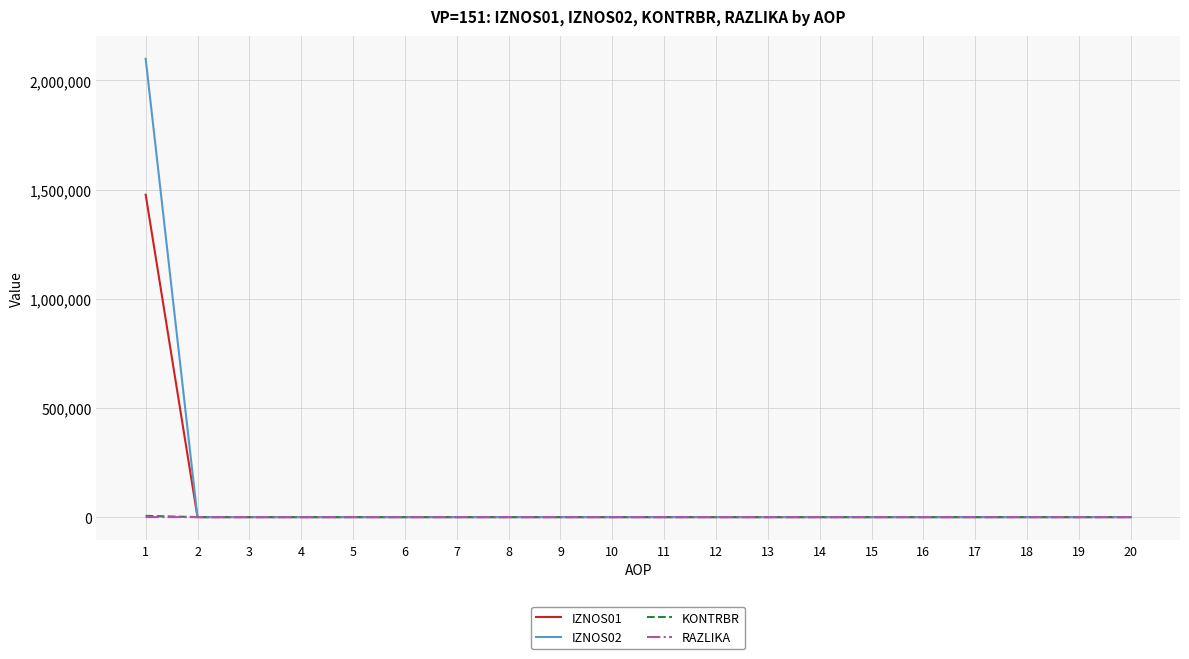

Which series has the widest spread of values?

IZNOS02